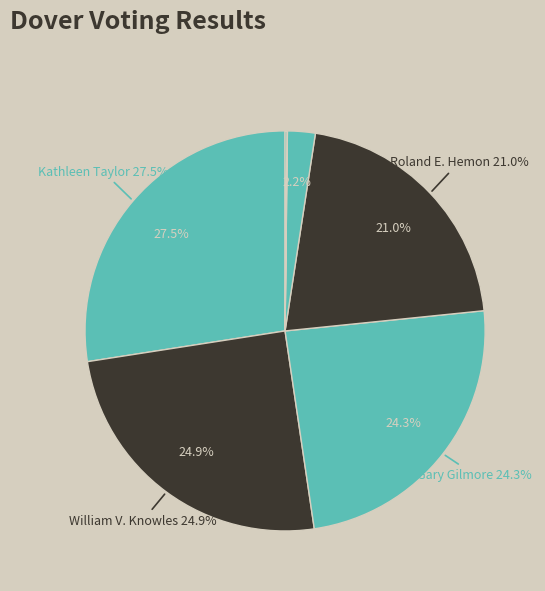

What is the largest slice in the pie chart?

Kathleen Taylor